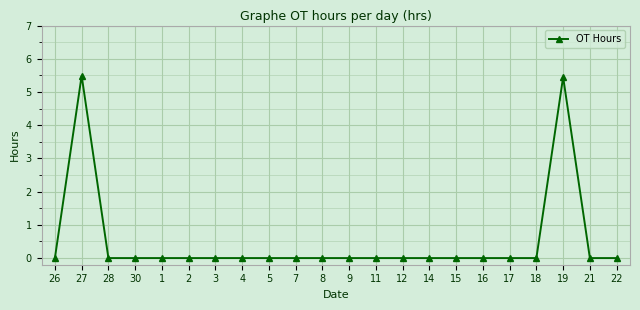

What is the difference between the maximum and minimum values?

5.5